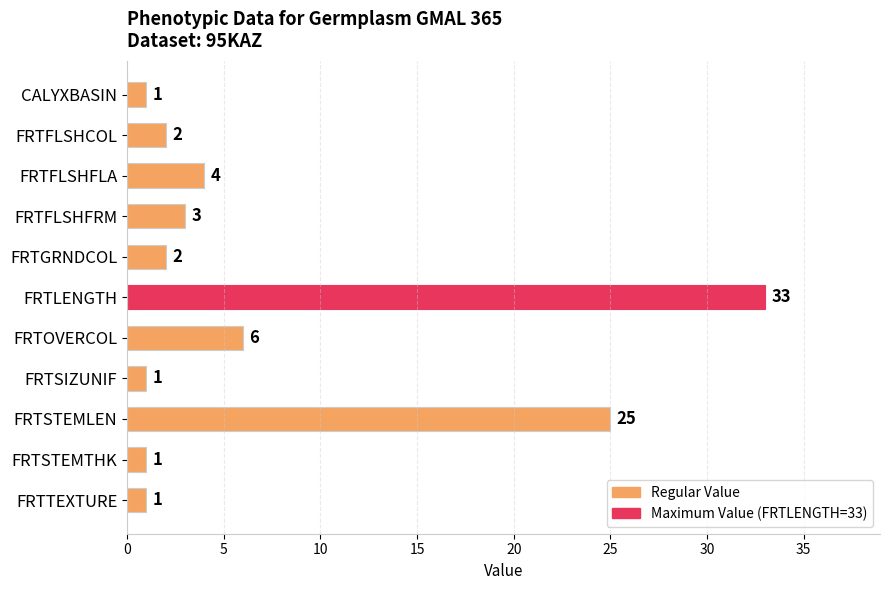

Does the chart contain stacked bars?

No